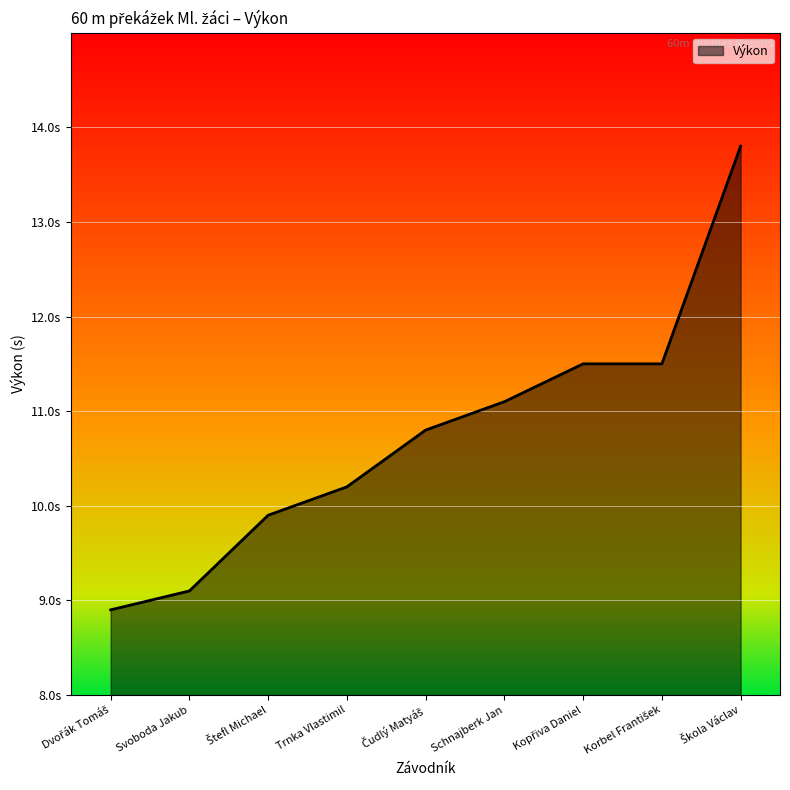

The chart shows a value of 13.8 at Škola Václav. True or false?

True